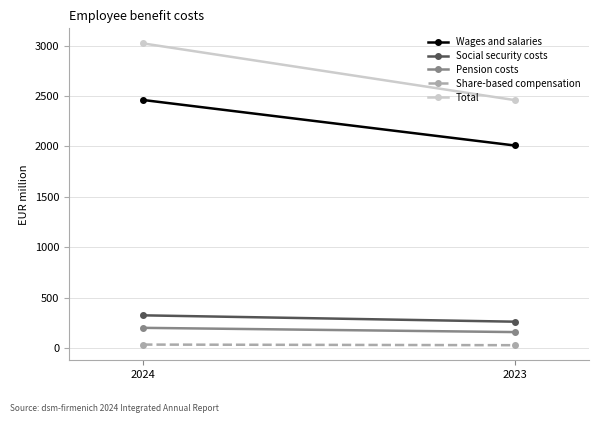

Reading left to right, what are all the values shown in this chart?

Wages and salaries: 2460	2009
Social security costs: 325	262
Pension costs: 201	159
Share-based compensation: 35	29
Total: 3021	2459